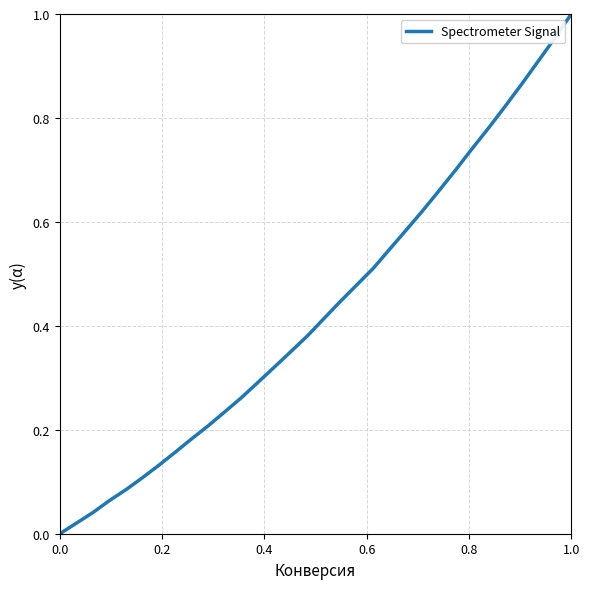

How many lines are shown in the chart?

1